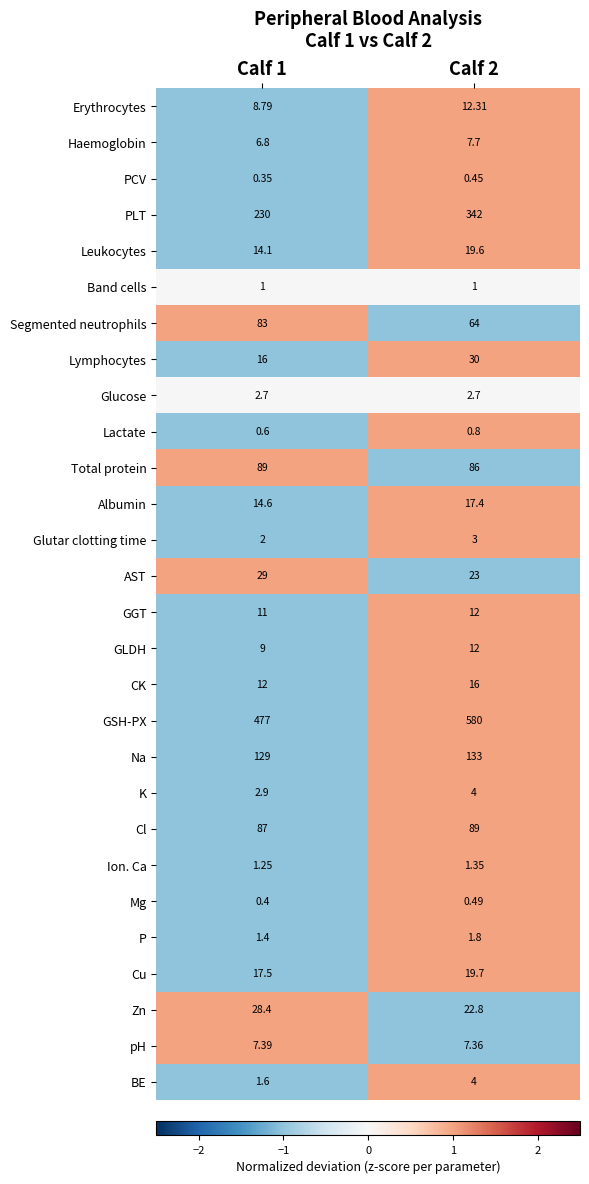

At Calf 1, list the series in order from largest to smallest.

GSH-PX, PLT, Na, Total protein, Cl, Segmented neutrophils, AST, Zn, Cu, Lymphocytes, Albumin, Leukocytes, CK, GGT, GLDH, Erythrocytes, pH, Haemoglobin, K, Glucose, Glutar clotting time, BE, P, Ion. Ca, Band cells, Lactate, Mg, PCV